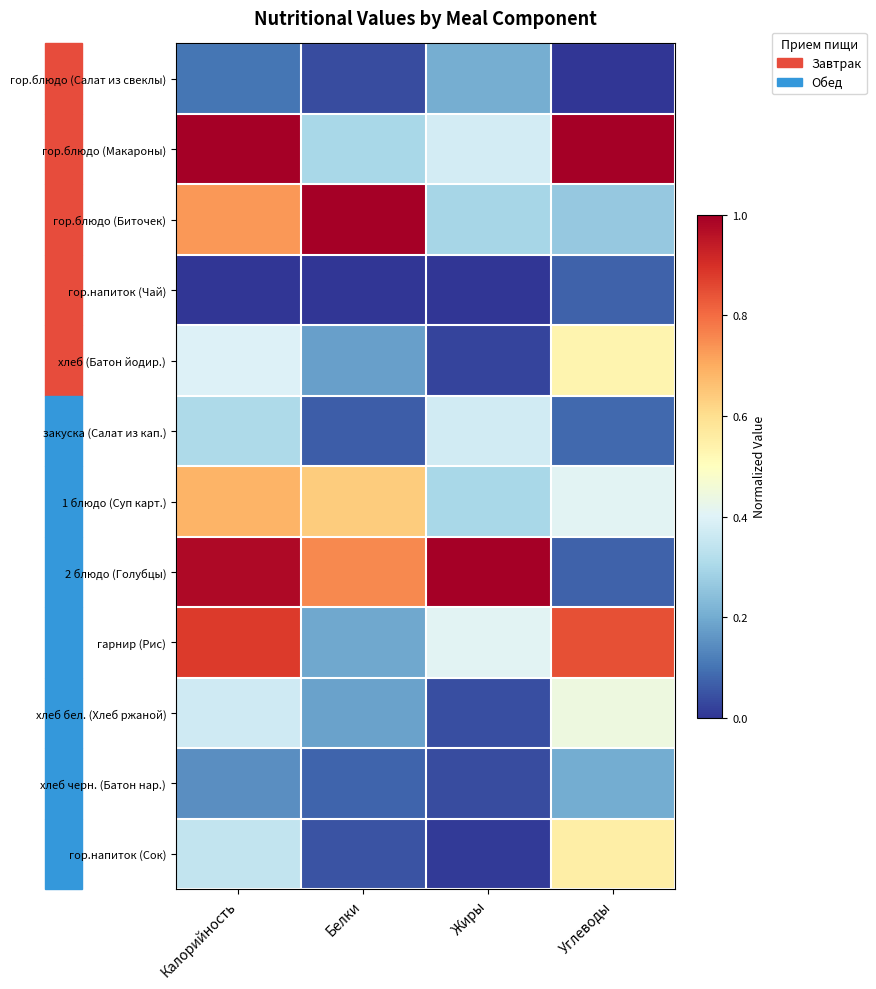

At how many categories does at least one series exceed 0?

4